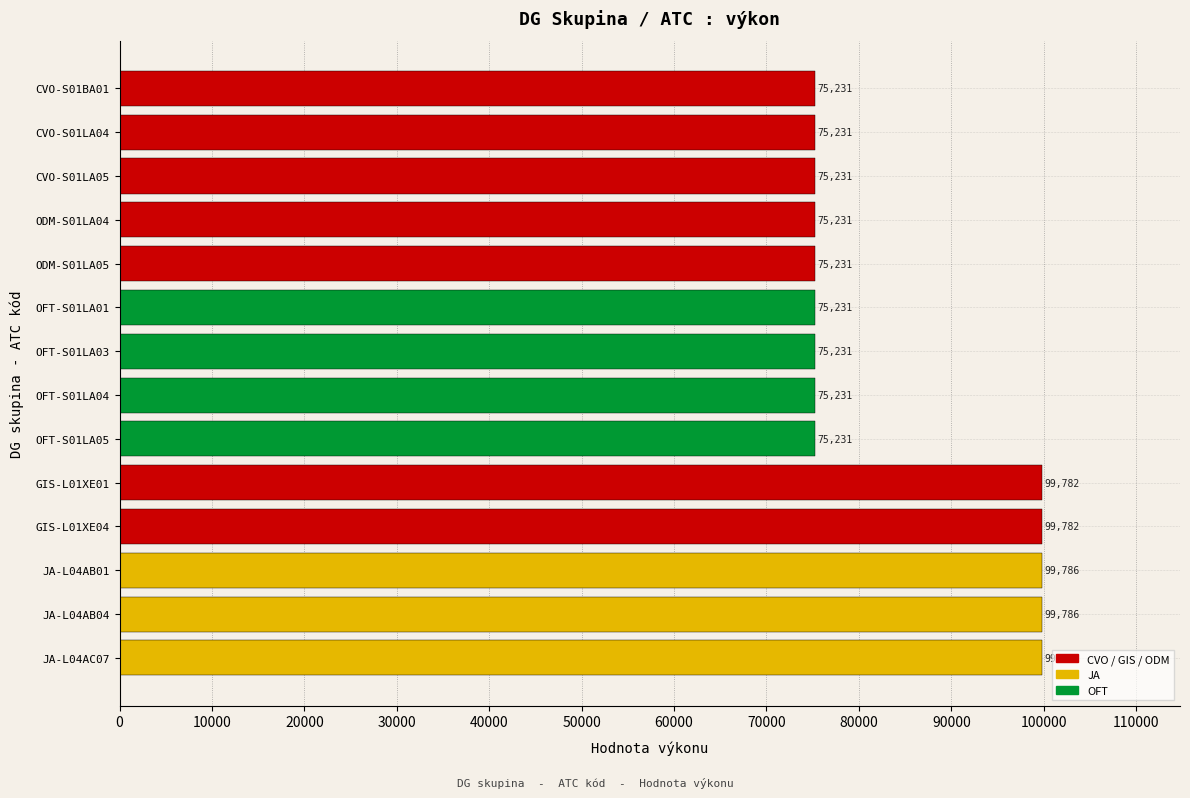

The chart shows a value of 75231 at ODM-S01LA05. True or false?

True